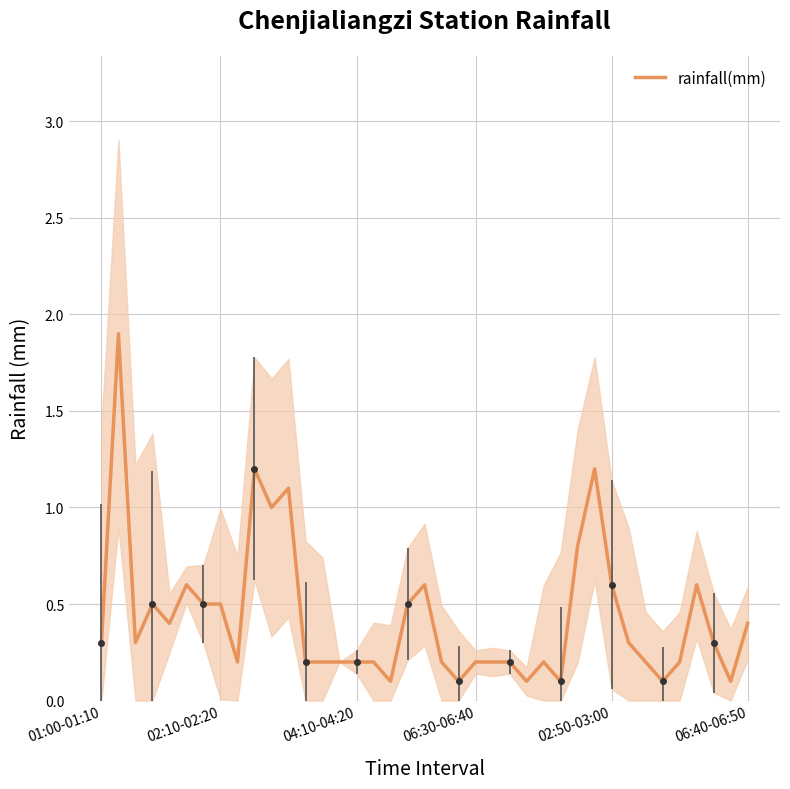

Count the number of data series in this chart.

1